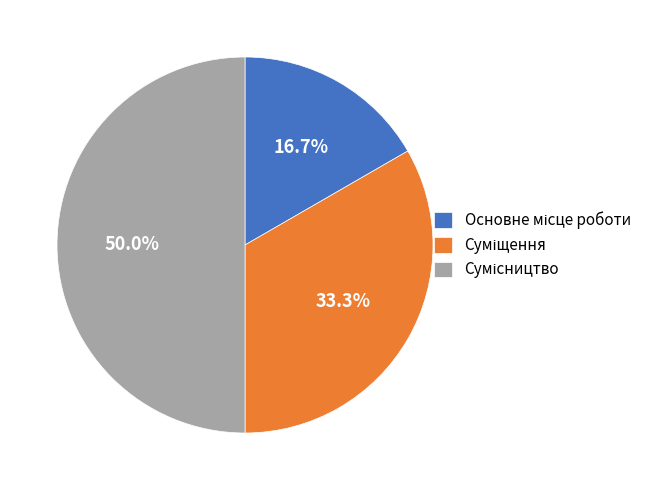

How many segments does this pie chart have?

3